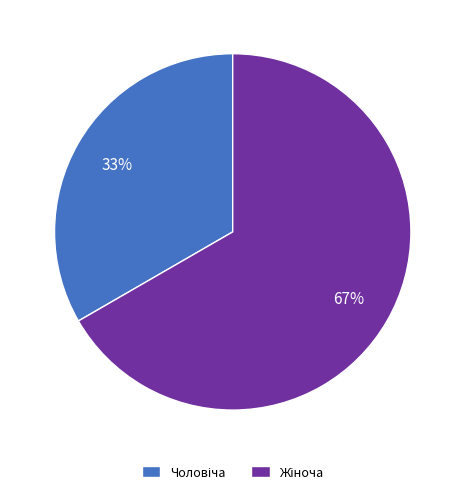

Is there a majority slice in this chart?

Yes